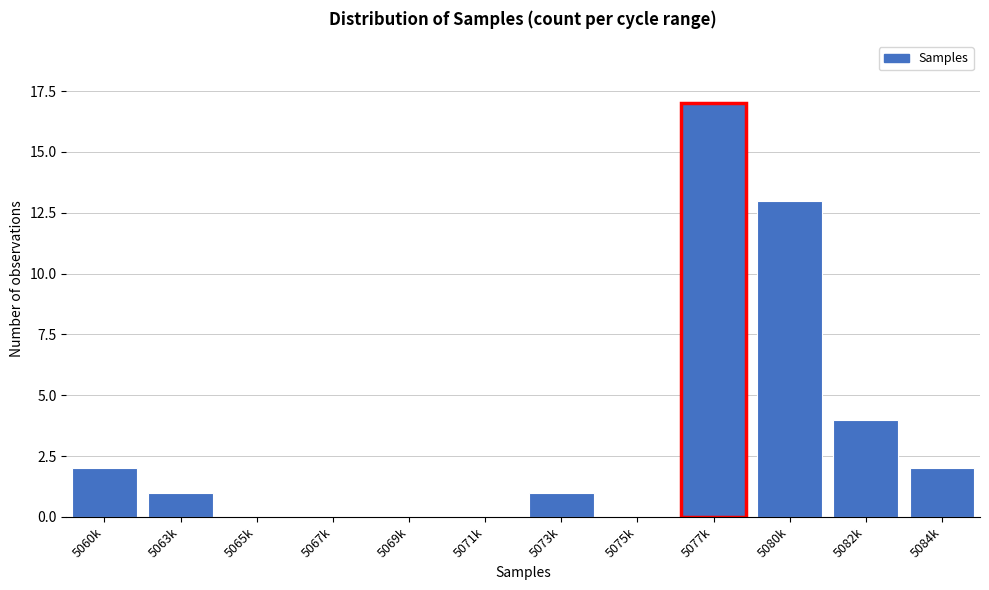

Reading right to left, what are all the values shown in this chart?

5084k=2	5082k=4	5080k=13	5077k=17	5075k=0	5073k=1	5071k=0	5069k=0	5067k=0	5065k=0	5063k=1	5060k=2